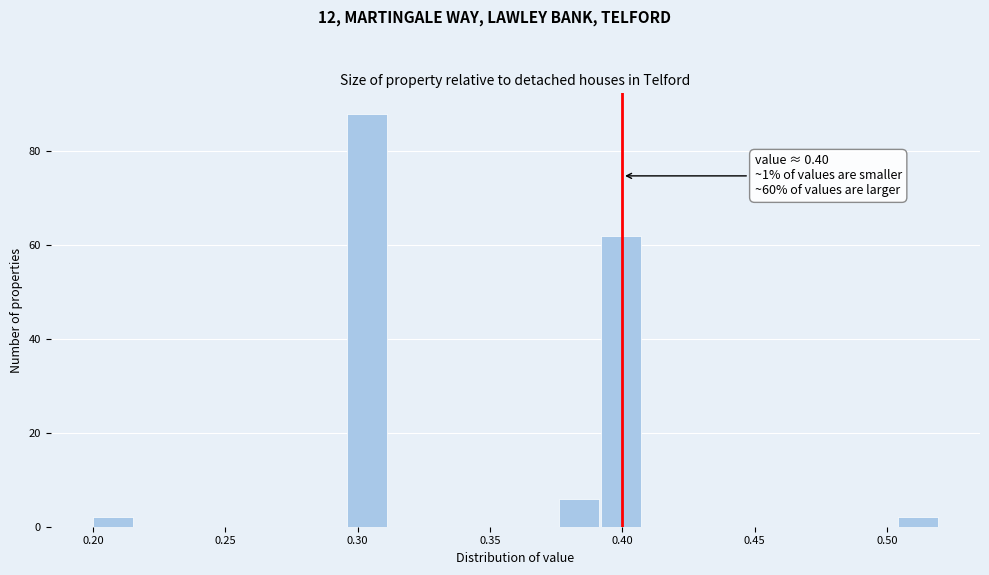

Read against the x-axis, roughly where is the centre of the tallest bar?

0.305